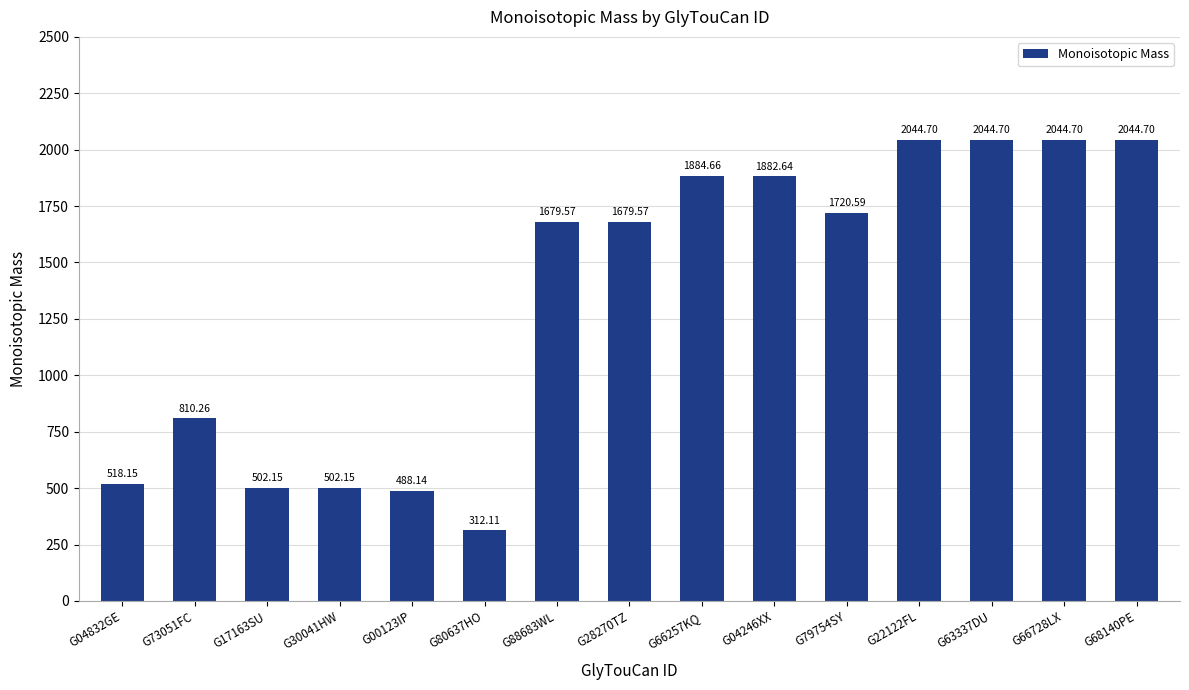

Approximately how many times larger is the value at G68140PE compared to G88683WL?

1.2